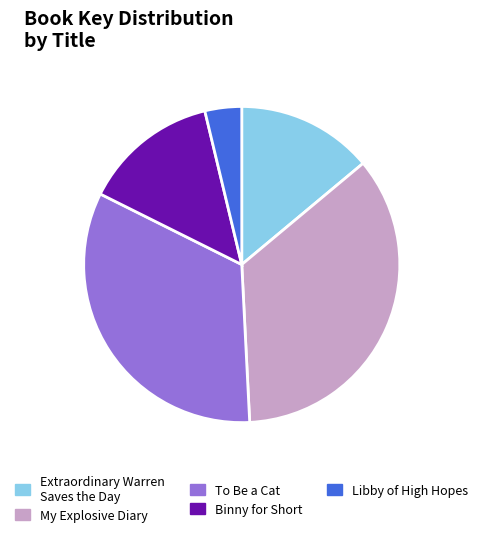

Count the number of slices in the pie.

5